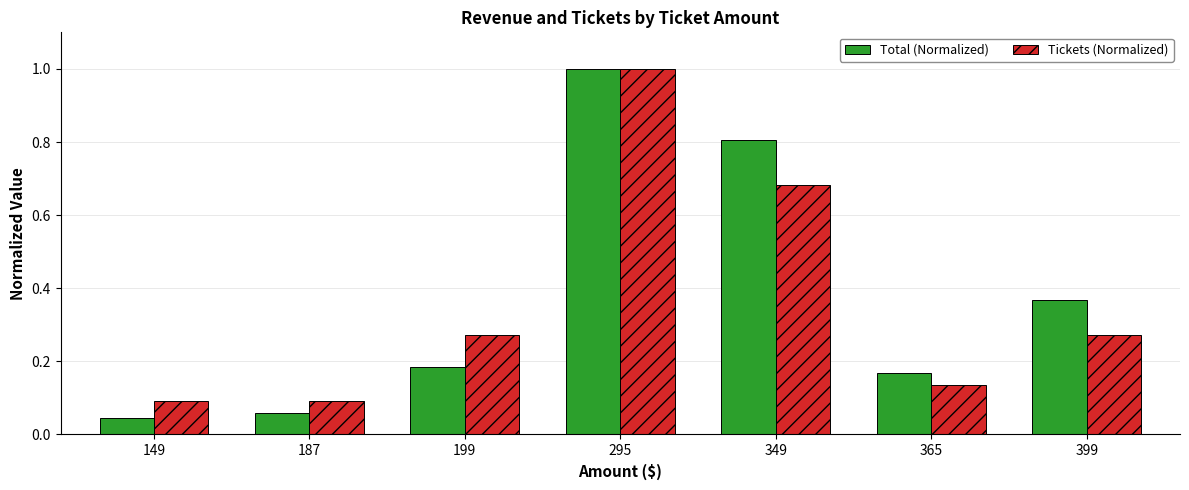

Rank the series at 149 from highest to lowest value.

Tickets (Normalized), Total (Normalized)